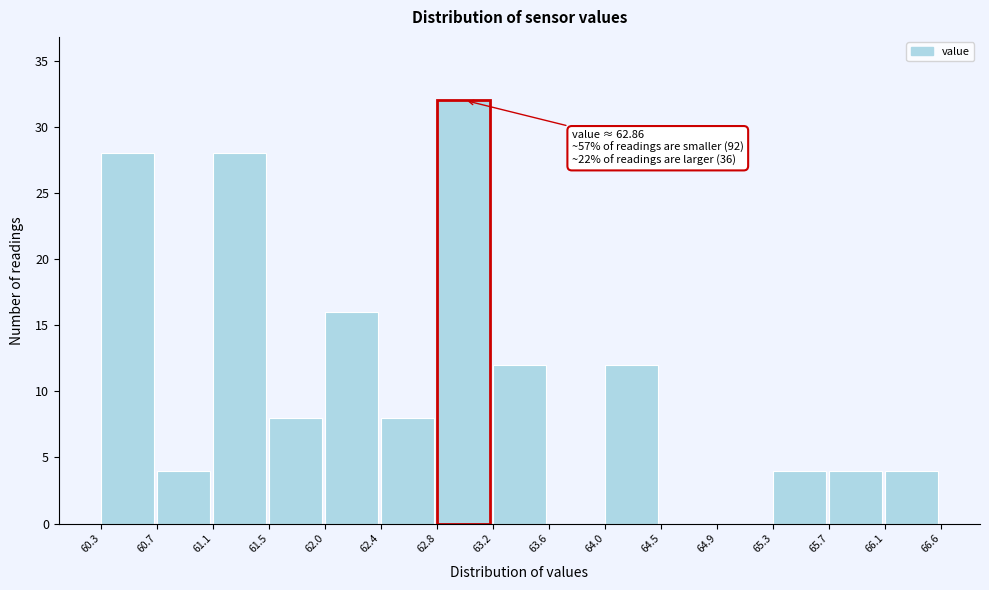

Which range on the x-axis has the tallest bar?

62.8 to 63.2